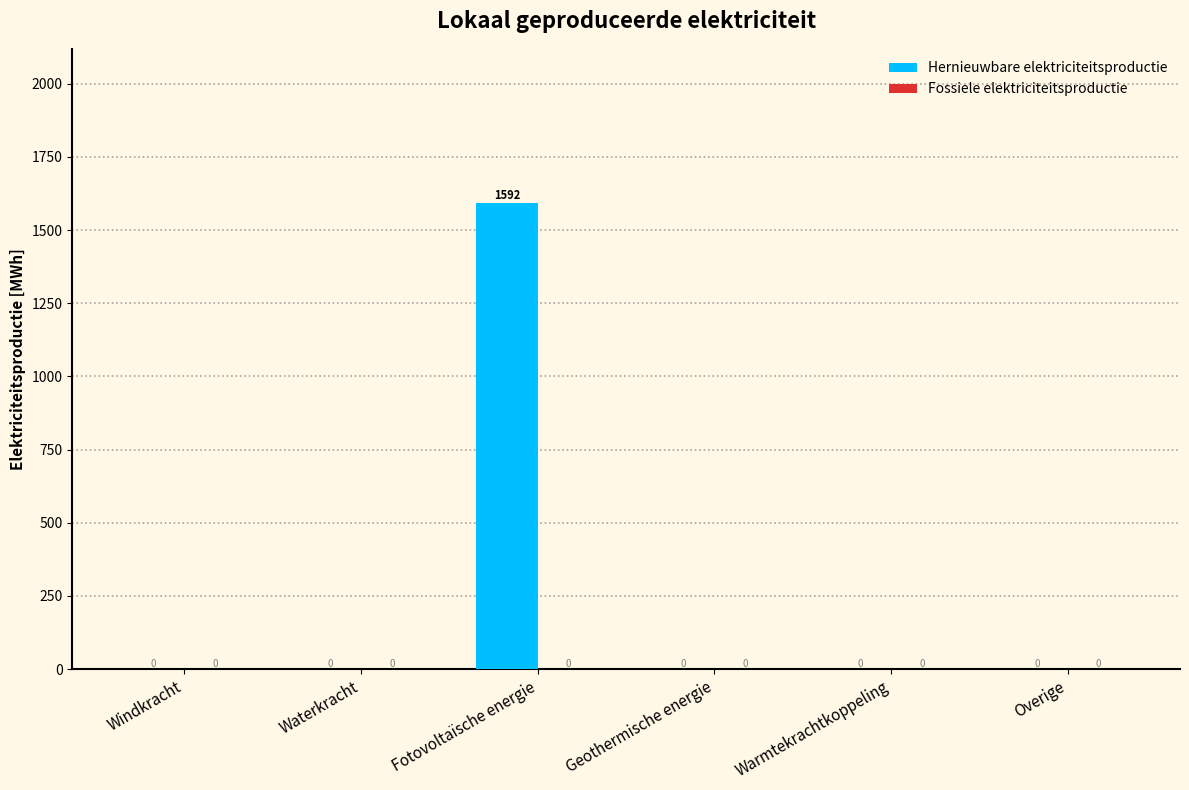

Between Fotovoltaïsche energie and Geothermische energie, which is larger?

Fotovoltaïsche energie